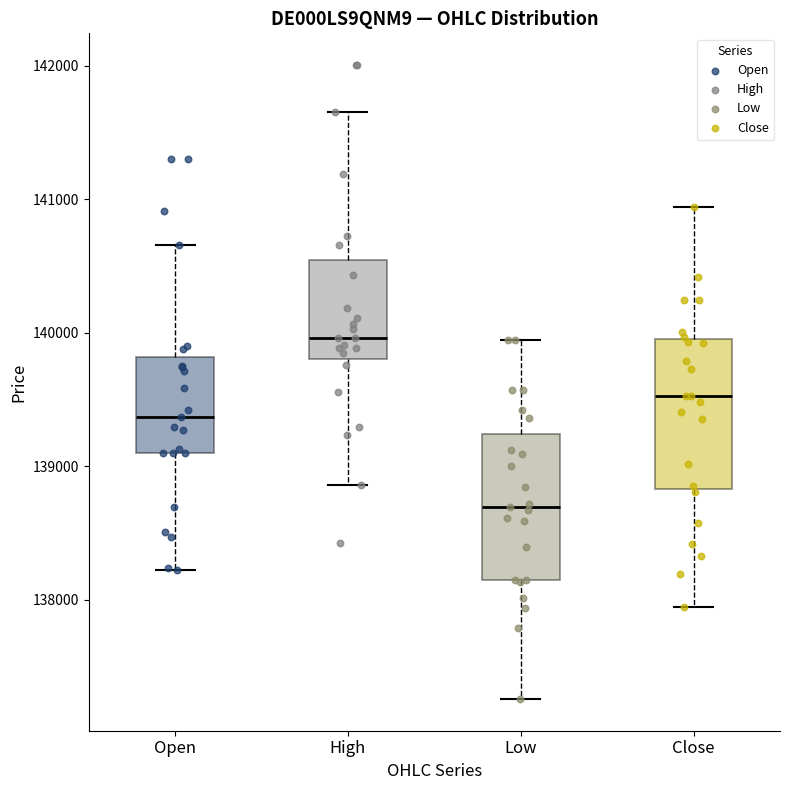

Reading left to right, transcribe this box plot: for each box, give where its median line is, the range the box spans, and where its two whiskers end, as read against the y-axis. The values are not printed on the chart, so give them approximately, as read against the axis.

Open: median 139400, box 139100 to 139800, whiskers 138200 to 140700
High: median 140000, box 139800 to 140500, whiskers 138900 to 141700
Low: median 138700, box 138200 to 139200, whiskers 137300 to 139900
Close: median 139500, box 138800 to 140000, whiskers 138000 to 140900